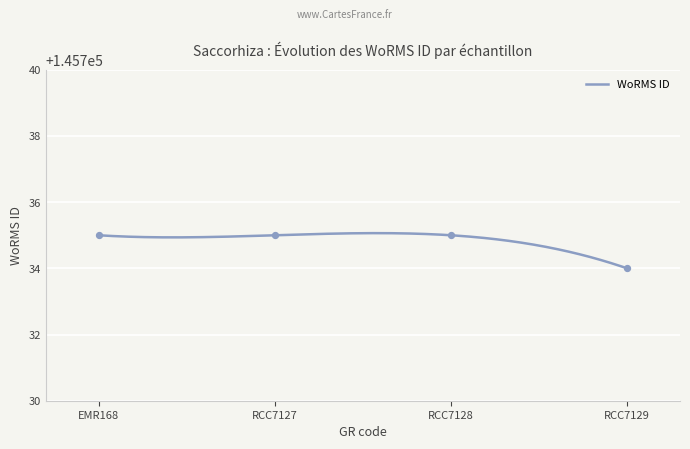

What is the lowest value of the WoRMS ID series?

145734.0